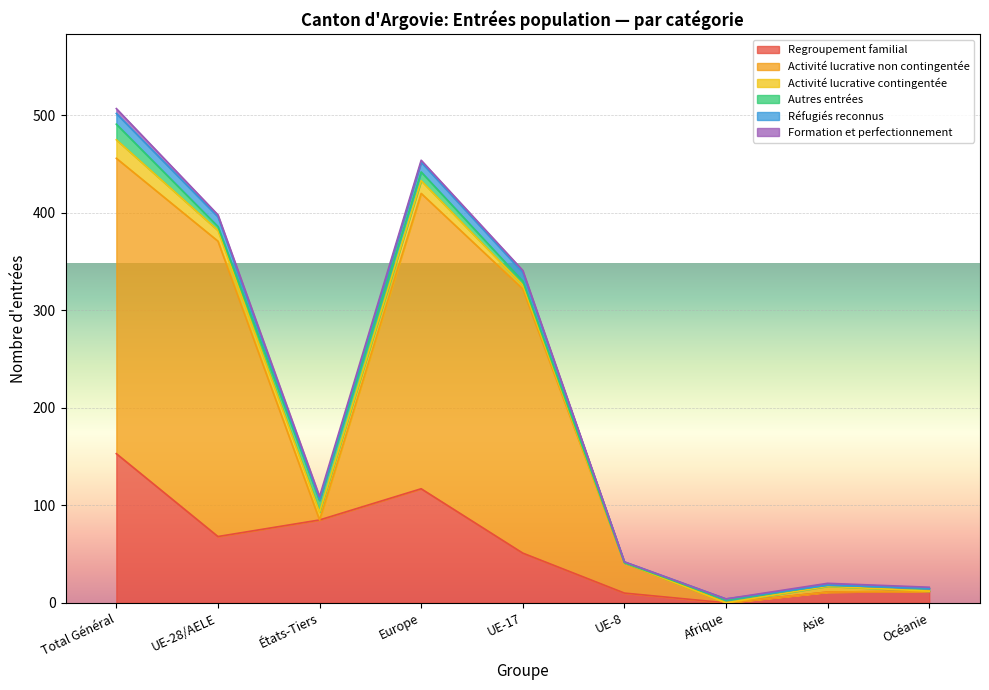

True or false: Regroupement familial has a value of 117 at Europe.

True